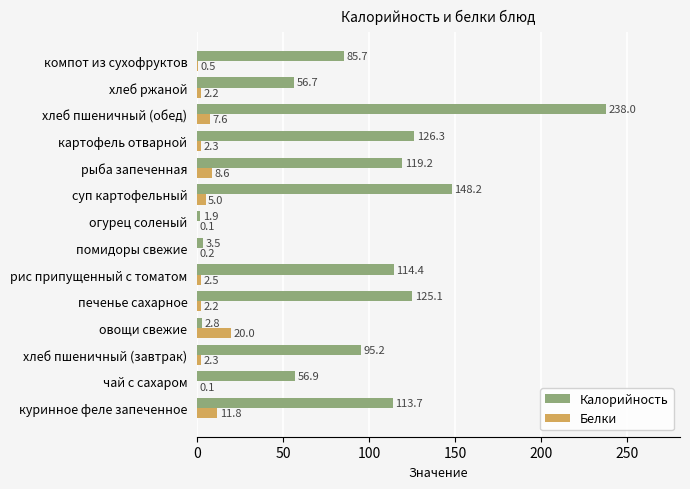

What is the maximum value for Калорийность?

238.0